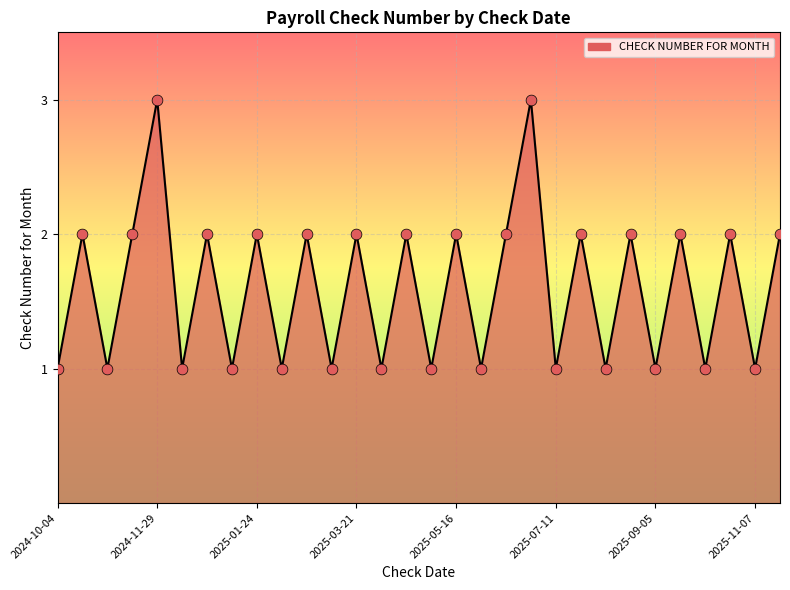

What is the greatest value displayed?

3